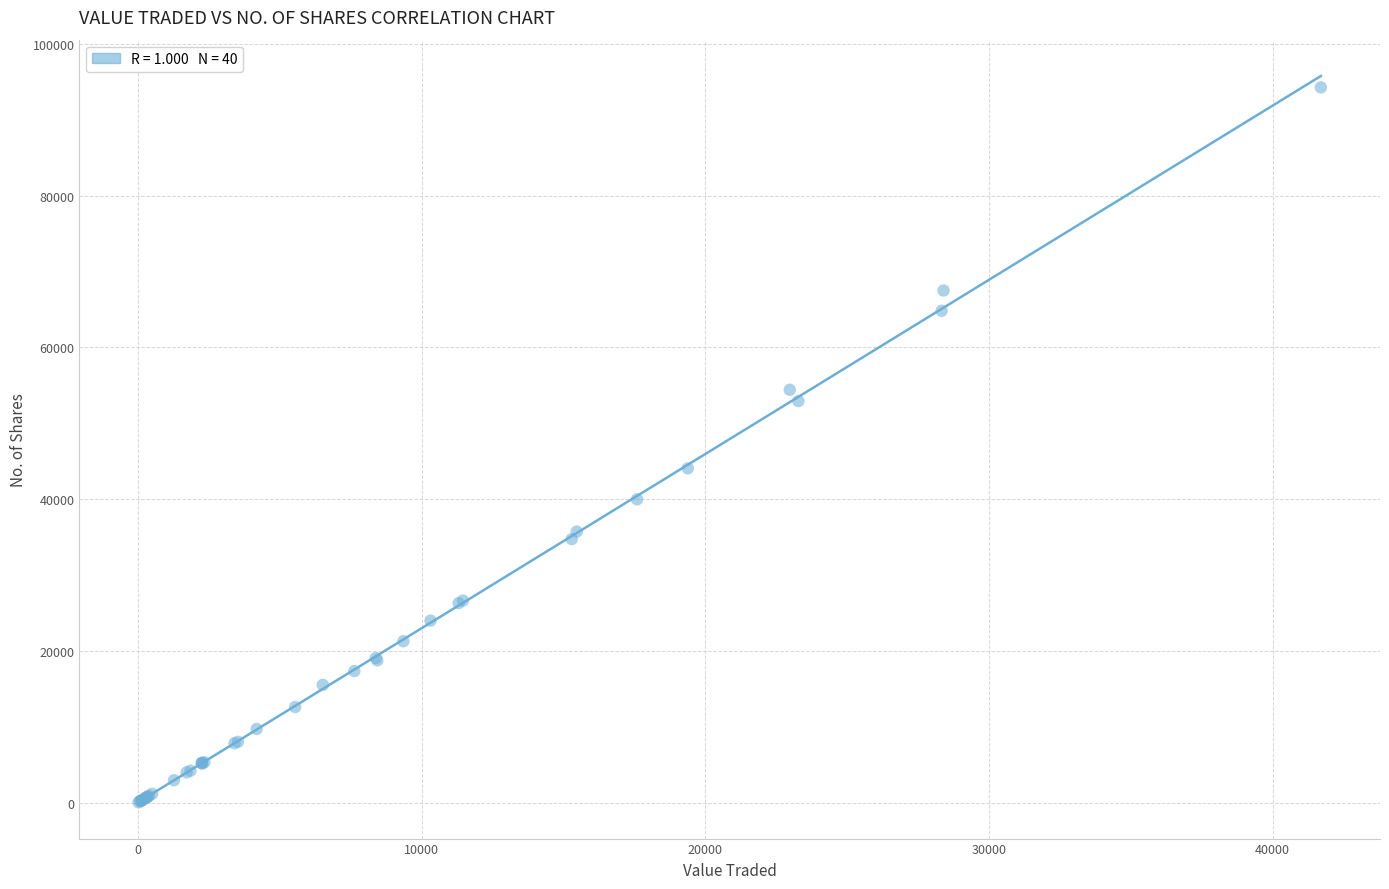

What Y value in the scatter plot is closest to 47150?

44050